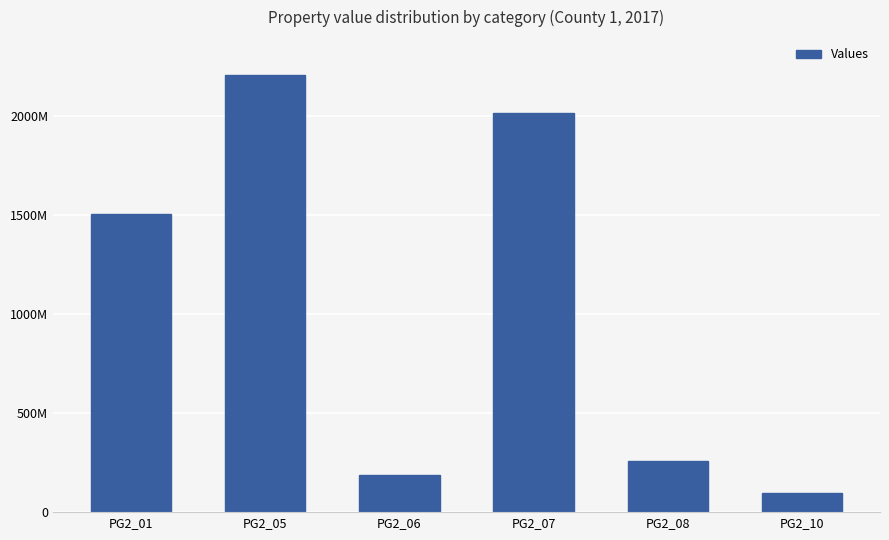

What is the smallest value displayed?

95026220